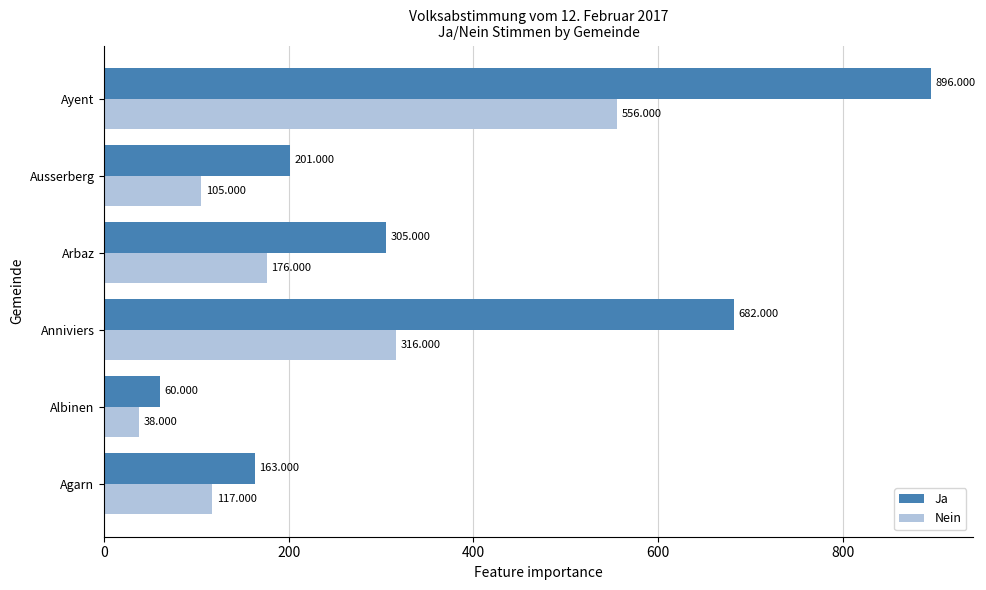

At Arbaz, list the series in order from largest to smallest.

Ja, Nein